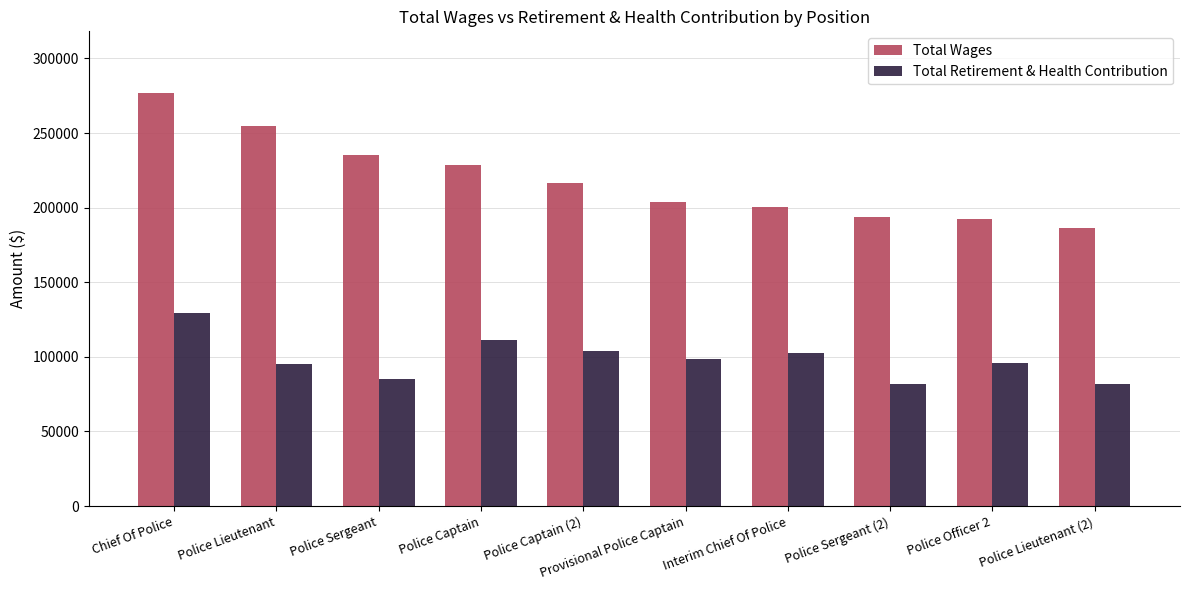

What are all the series names shown in the legend?

Total Wages, Total Retirement & Health Contribution